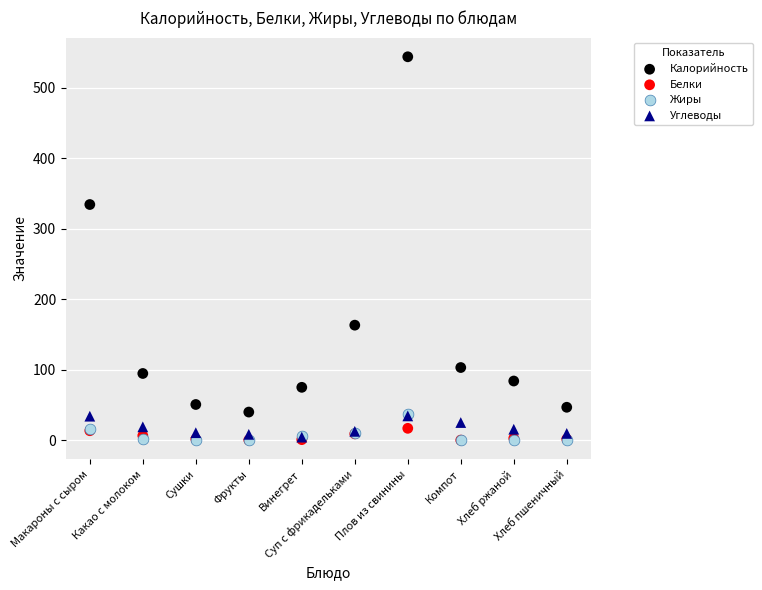

Which series reaches the maximum Y coordinate?

Калорийность